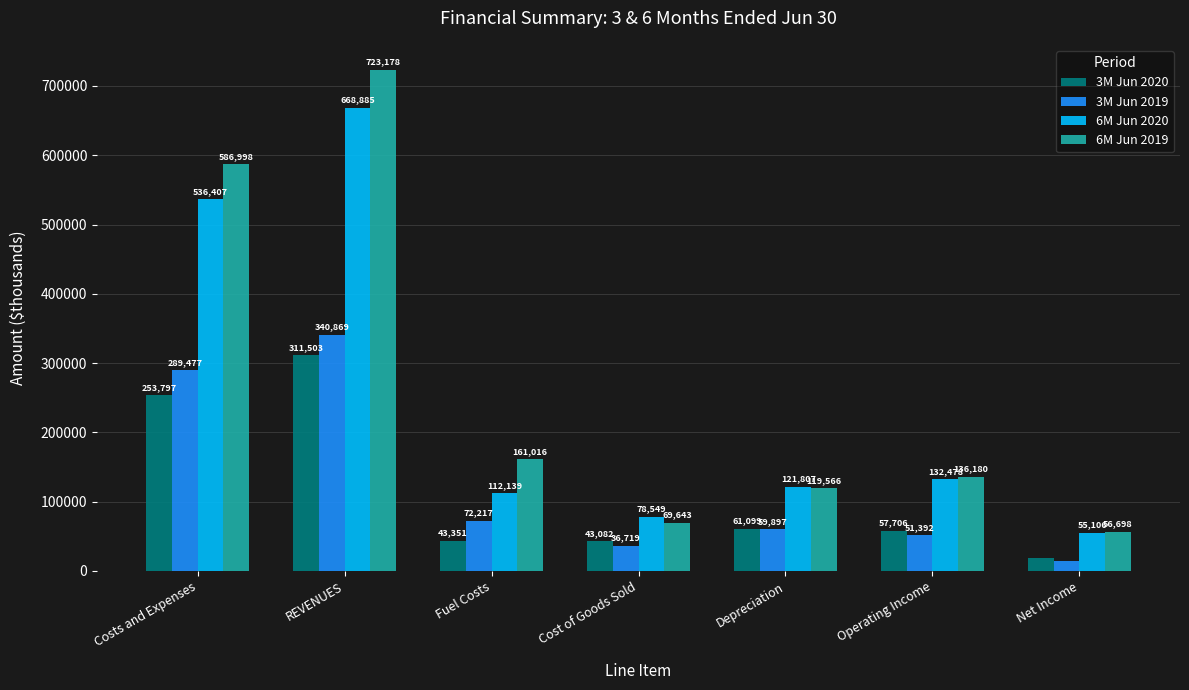

List the labels in order of 3M Jun 2020 value, smallest first.

Net Income, Cost of Goods Sold, Fuel Costs, Operating Income, Depreciation, Costs and Expenses, REVENUES